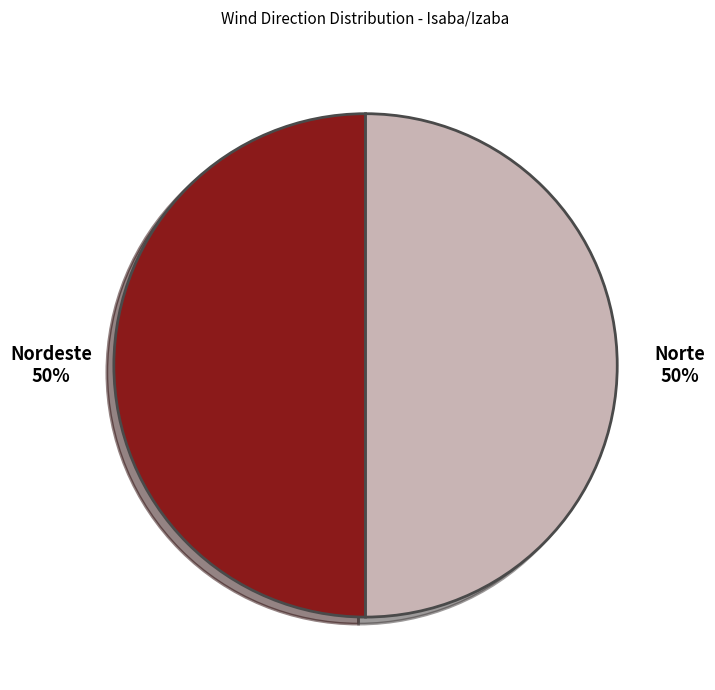

To the nearest percent, what portion does Norte represent?

50%